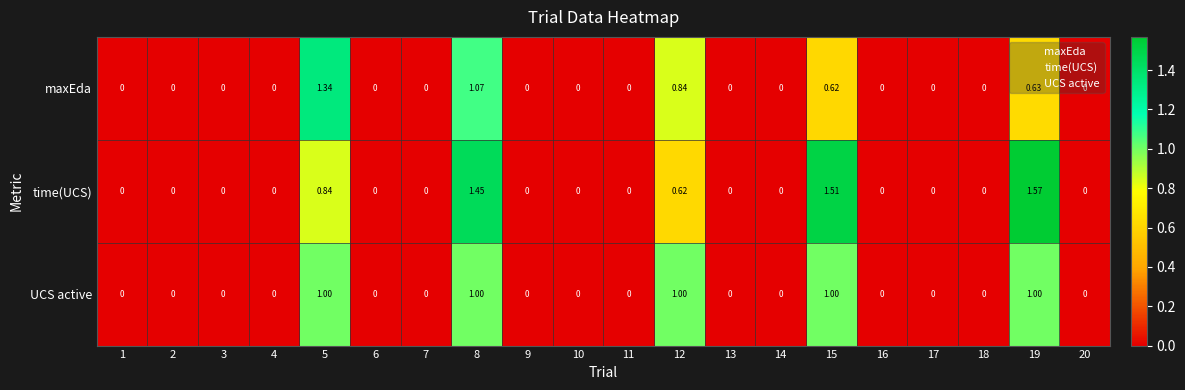

List the series in order of their overall mean, highest first.

time(UCS), UCS active, maxEda